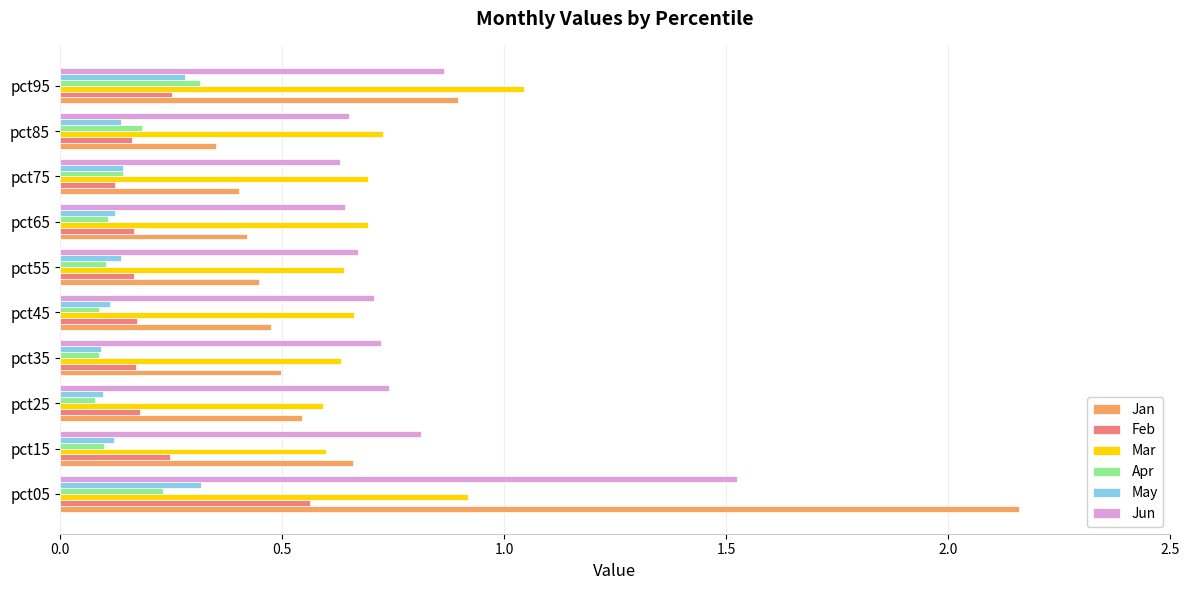

Is it true that Jun equals 0.7 at pct55?

True